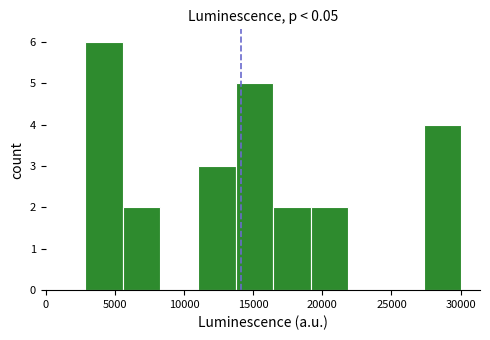

Reading left to right, list every bar in this chart as the range it spans on the x-axis followed by its height. Neither the bar edges nor the heights are printed on the chart, so give them approximately, as read against the axes.

3000 to 5500: 6
5500 to 8500: 2
8500 to 11000: 0
11000 to 13500: 3
13500 to 16500: 5
16500 to 19000: 2
19000 to 22000: 2
22000 to 24500: 0
24500 to 27500: 0
27500 to 30000: 4